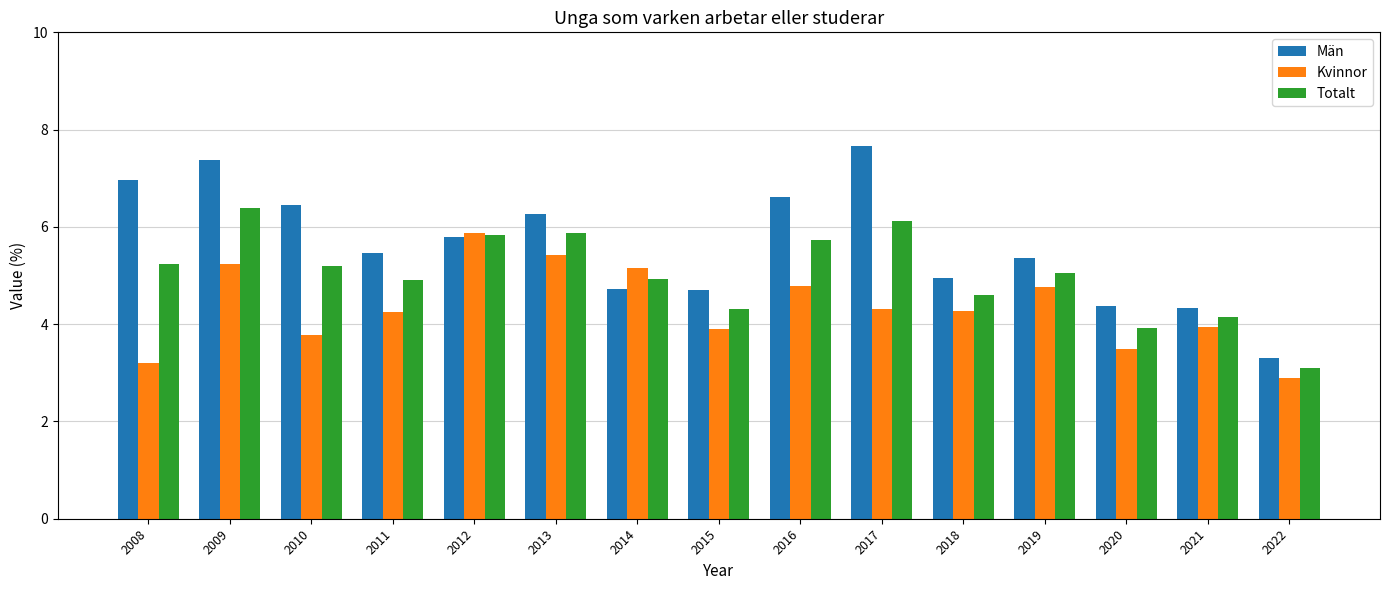

How many bars are there in total?

45